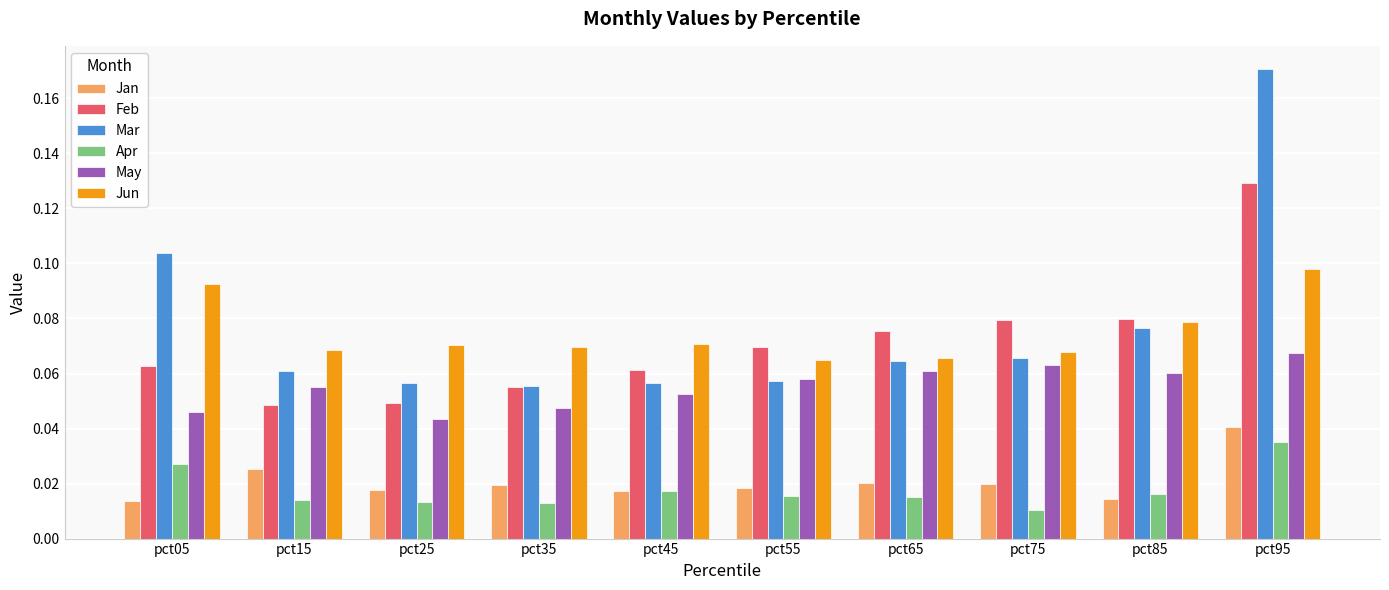

Count the Jan values in the range 0 to 1.

10